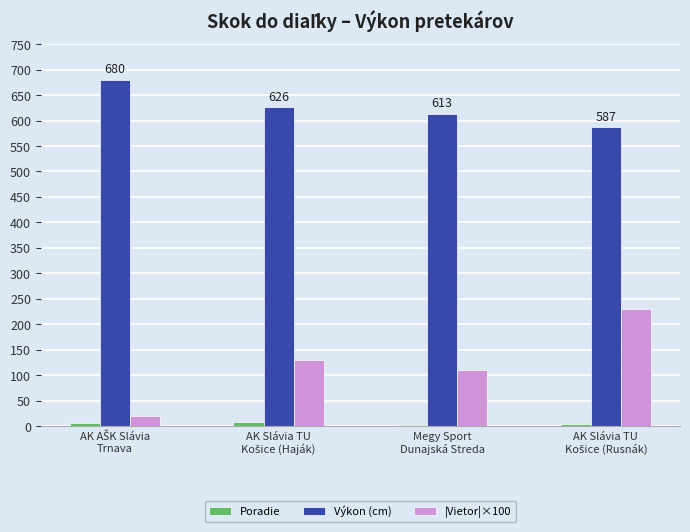

What is the highest value of the |Vietor|×100 series?

230.0